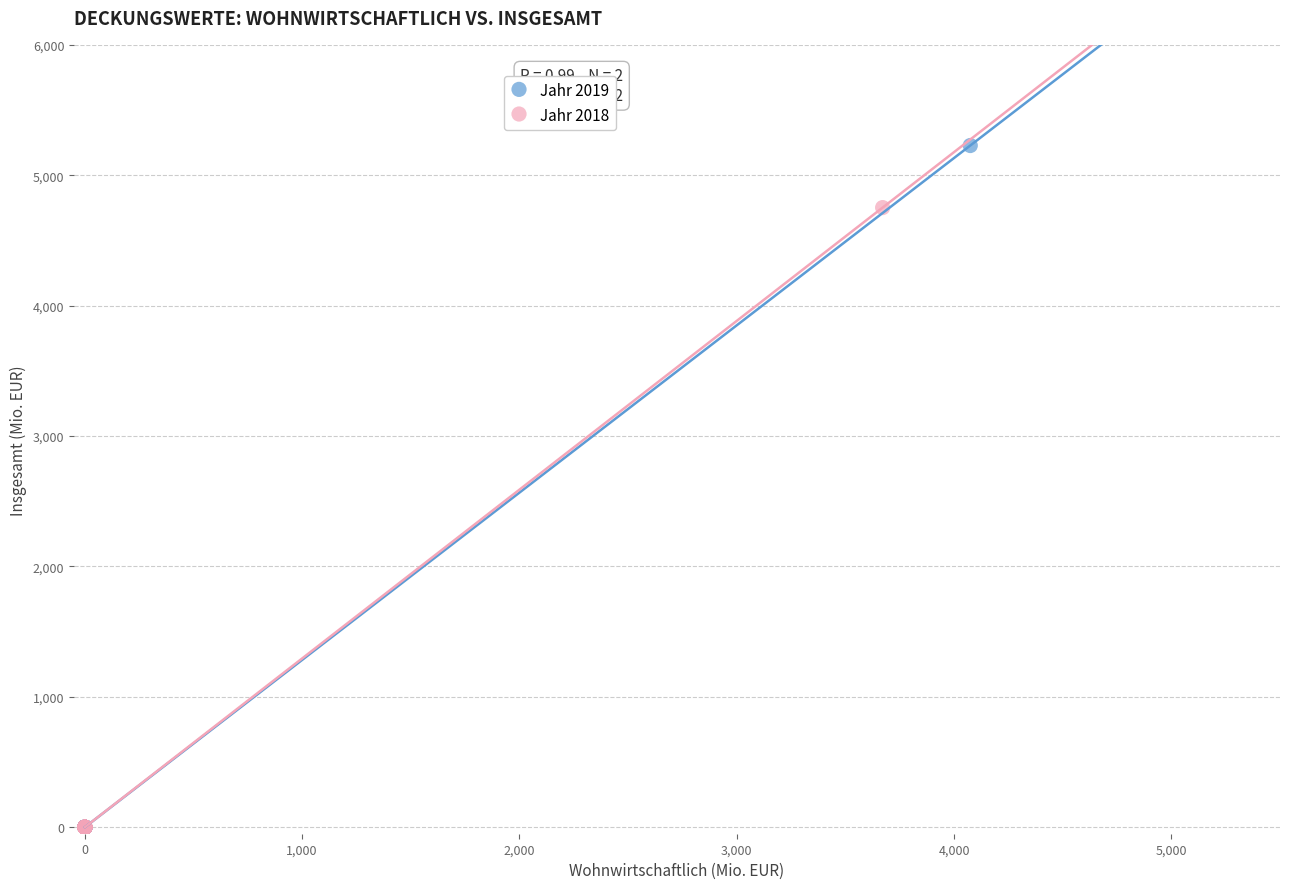

Which series has the largest Y range (max minus min)?

Jahr 2019